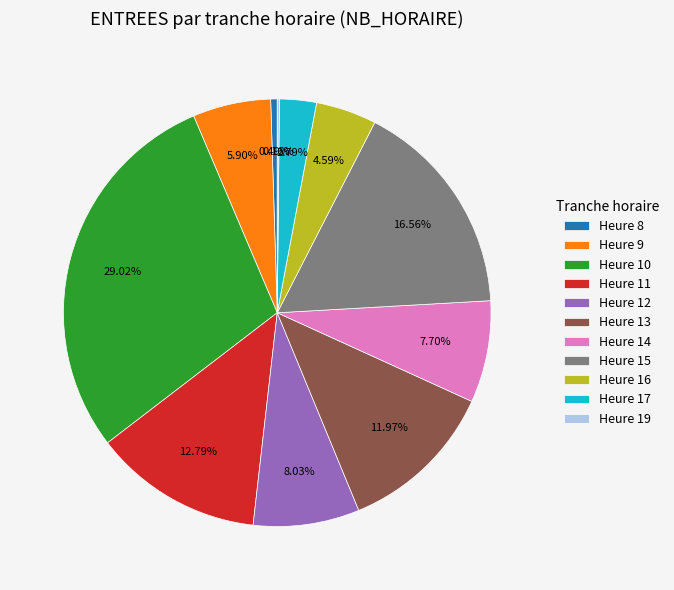

Do Heure 10 and Heure 17 together represent more than half of the pie?

No